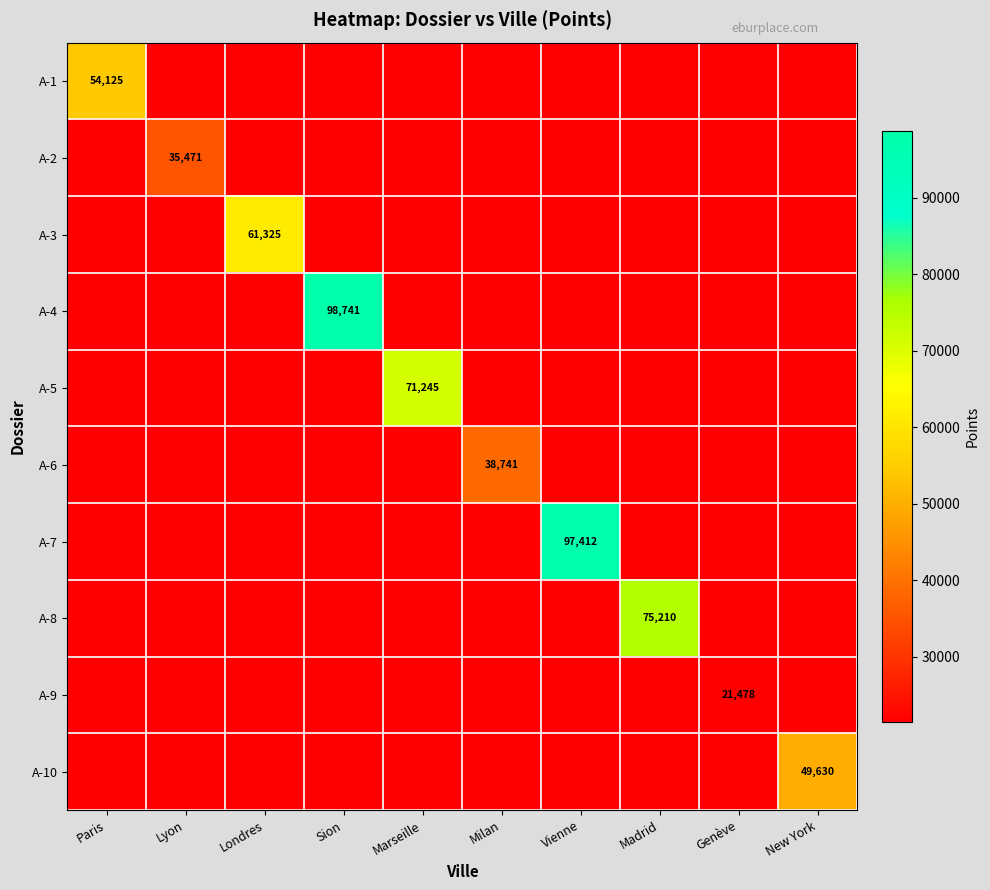

Is the value of A-5 at Genève greater than the value of A-3 at Vienne?

No